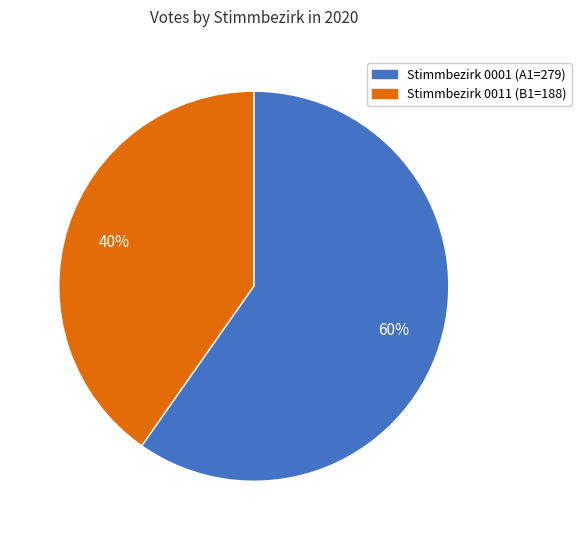

Does Stimmbezirk 0001 represent more than half of the total?

Yes